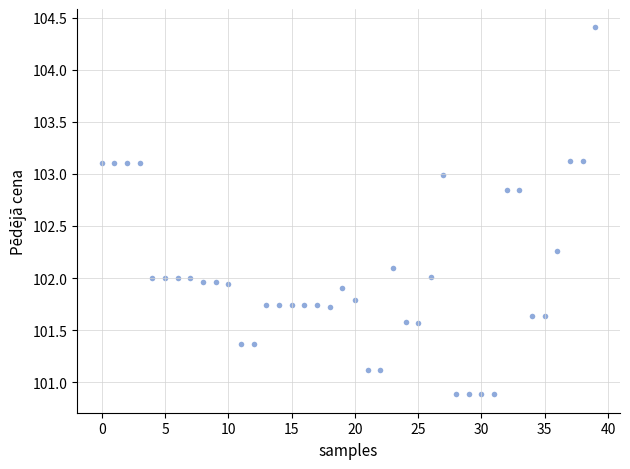

What is the range of Y values (max minus min)?

3.5